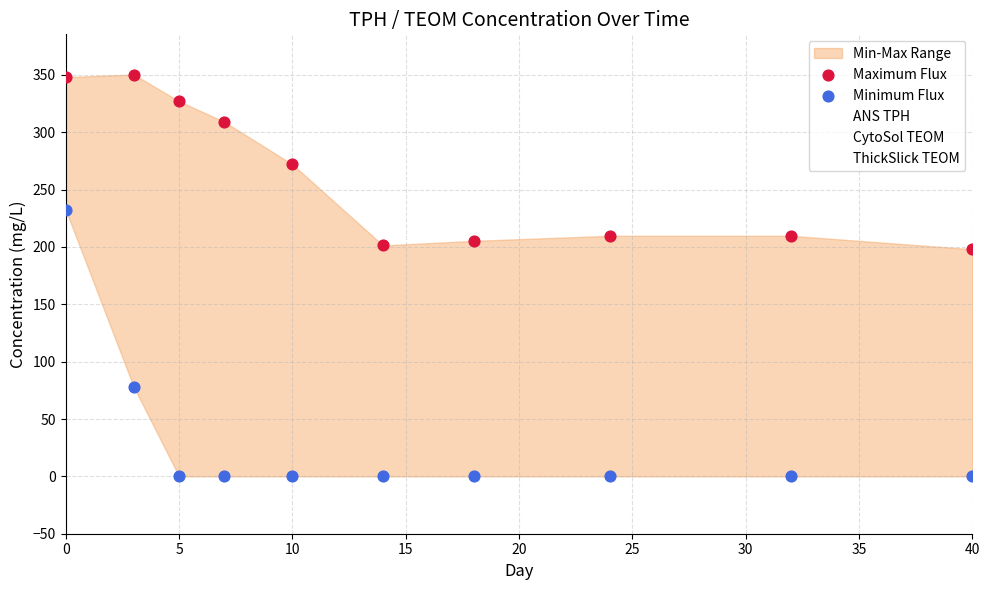

Which series has the largest Y range (max minus min)?

Minimum Flux